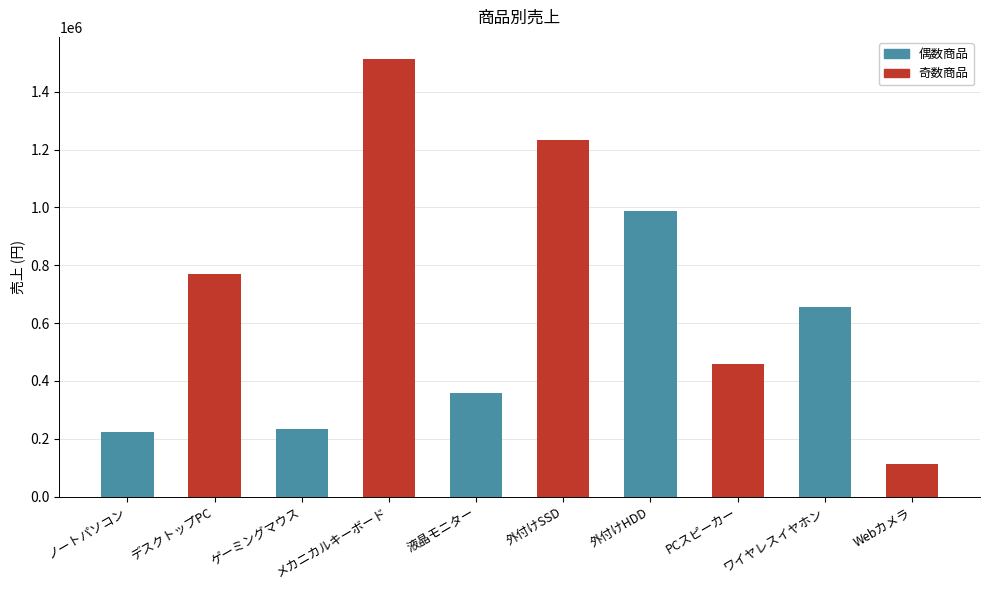

Reading left to right, what are all the values shown in this chart?

221958	771155	231932	1514414	359178	1234567	987654	456789	654321	112233